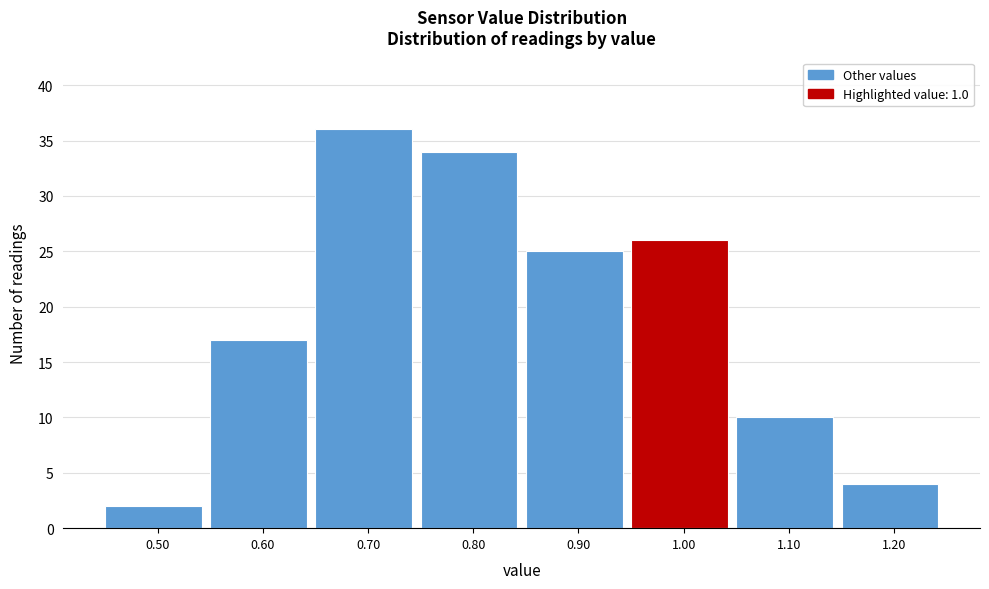

Over which range of the x-axis is the bar tallest?

0.65 to 0.75